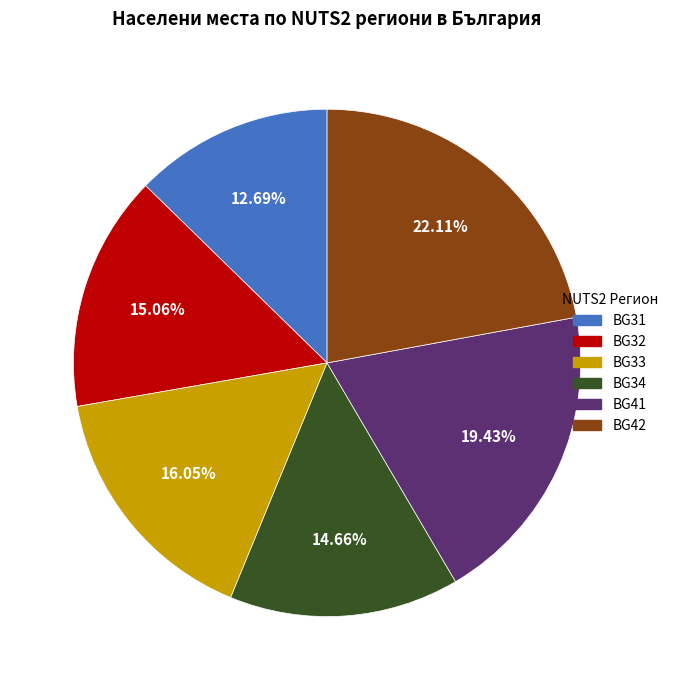

Is there a majority slice in this chart?

No